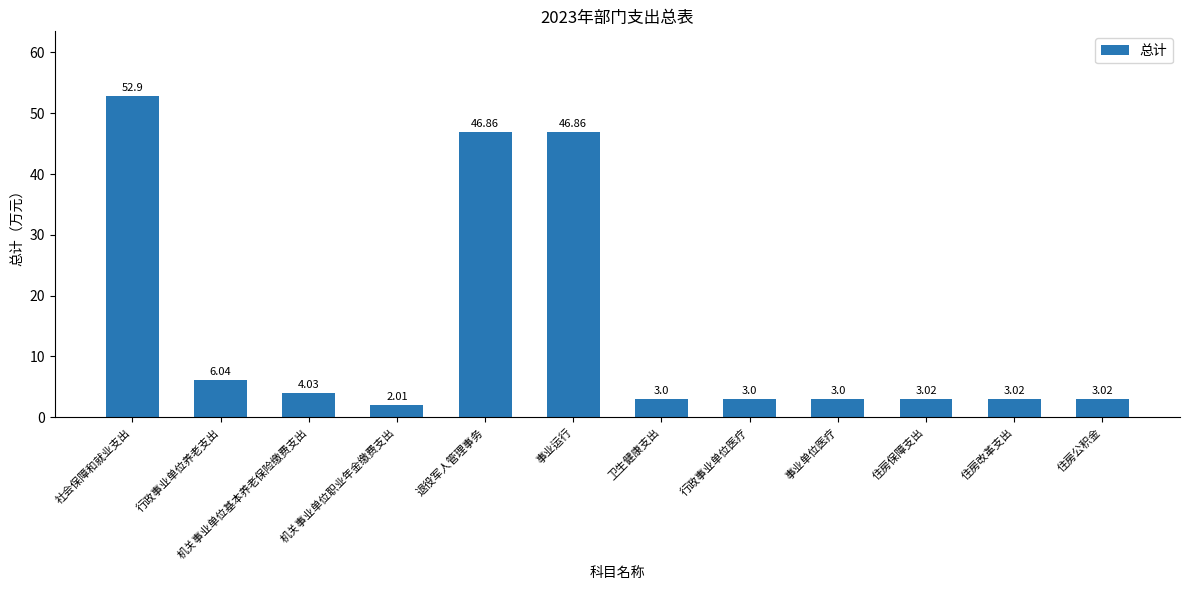

Which category has the highest value across all series?

社会保障和就业支出